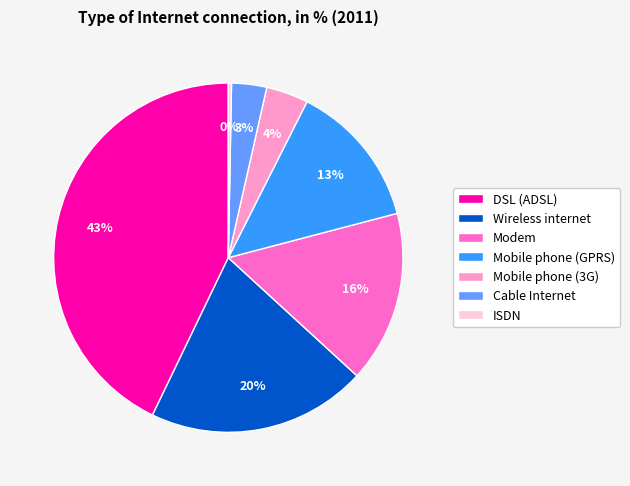

Combined, do ISDN and Cable Internet account for over 50%?

No